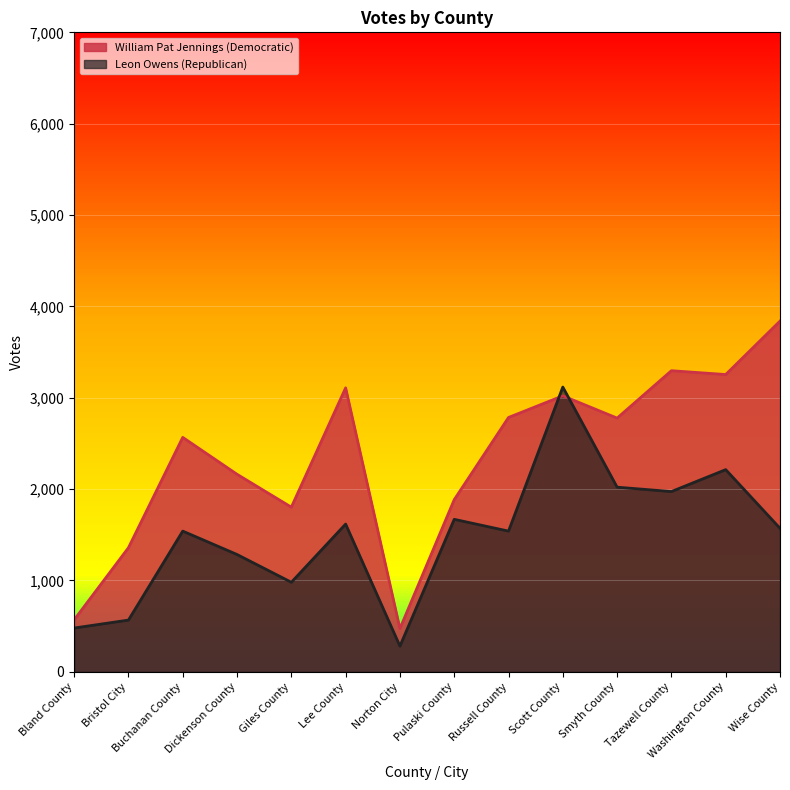

What is the maximum value shown in the chart?

3839